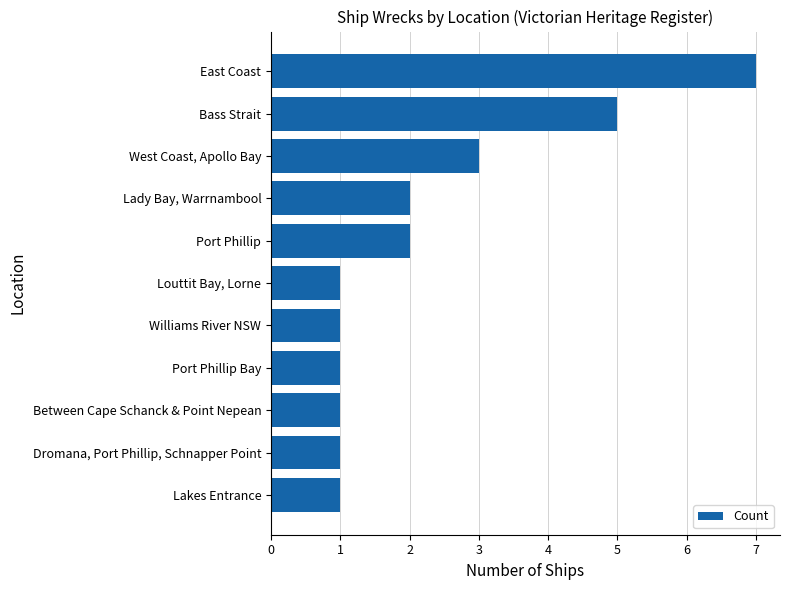

What is the smallest value displayed?

1